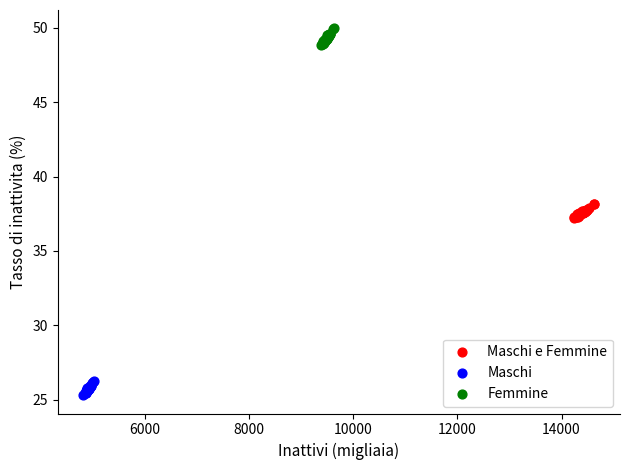

Which series reaches the maximum Y coordinate?

Femmine